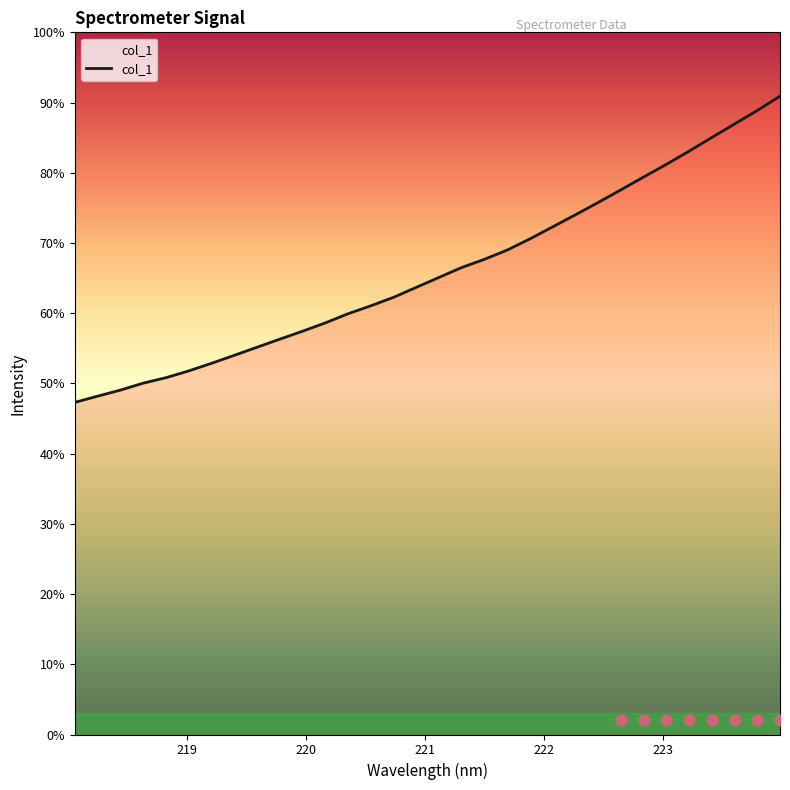

What is the change in value from 218.2508 to 223.0264?

+858.8